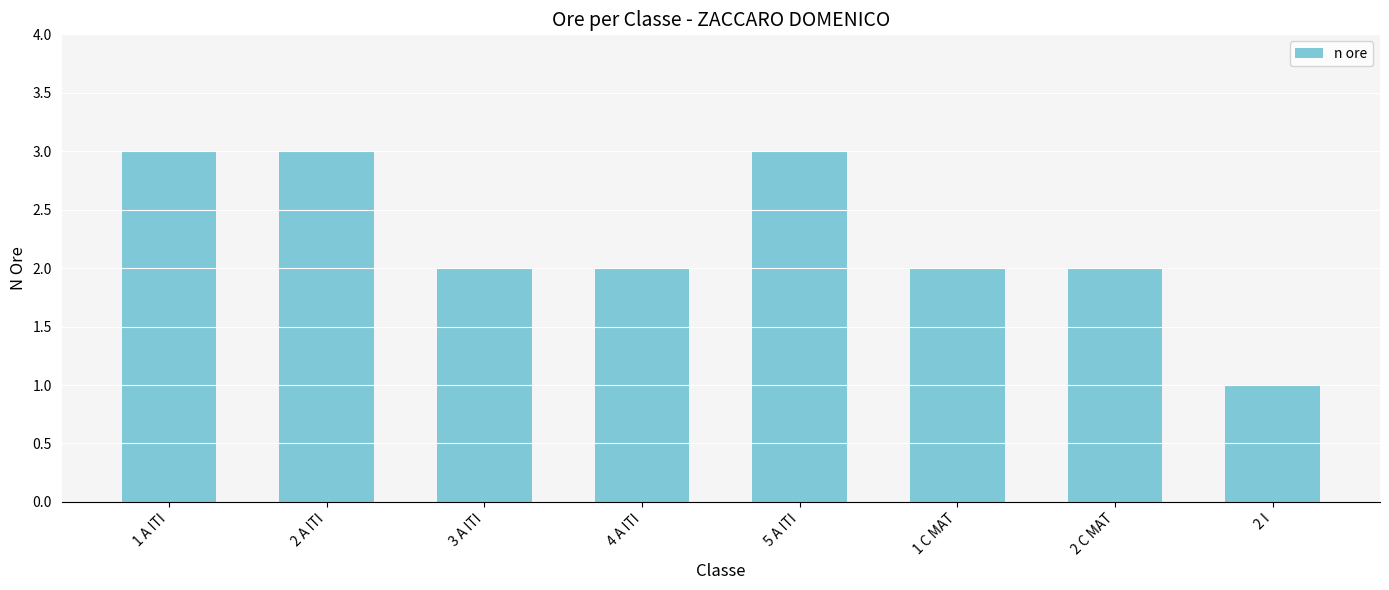

What is the value of the 3rd bar from the left?

2